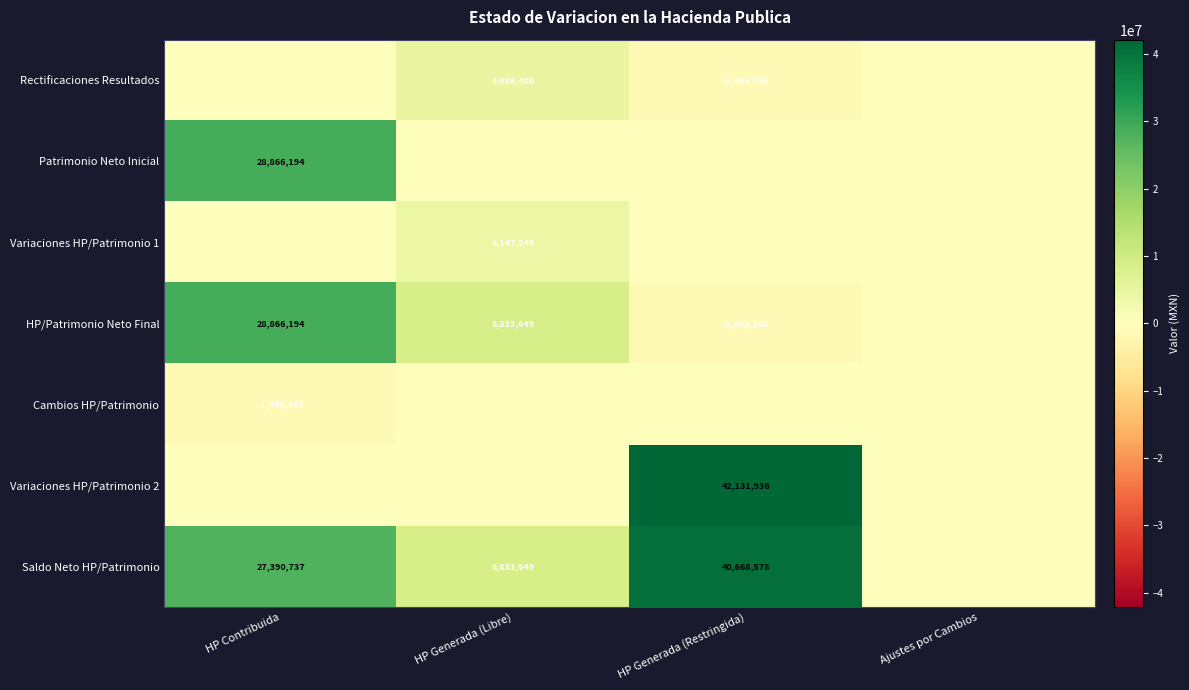

Is it true that Variaciones HP/Patrimonio 1 equals 5585246 at HP Generada (Libre)?

False